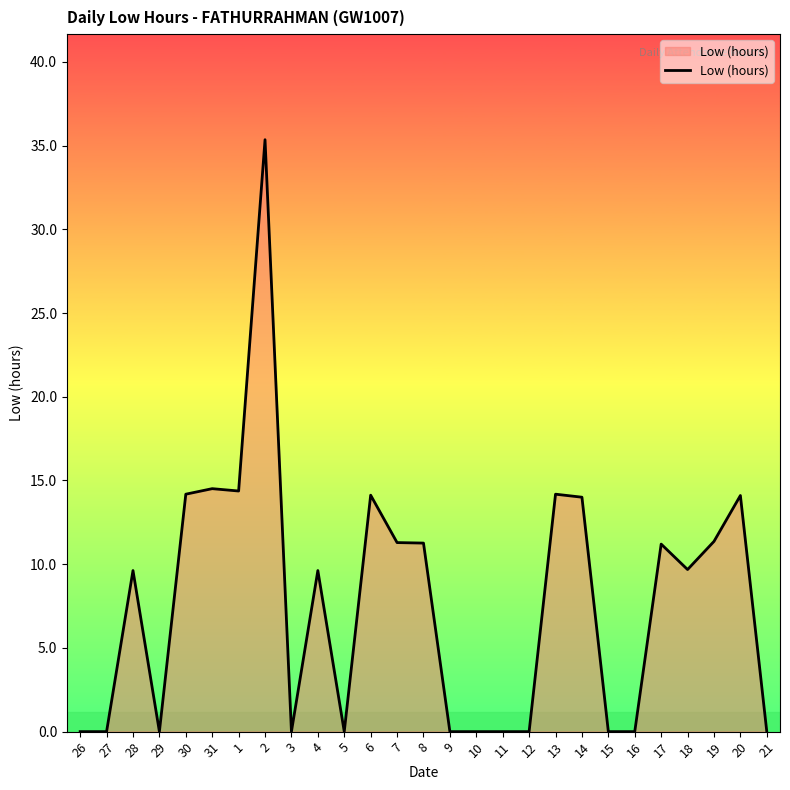

What position from the right is 26?

27